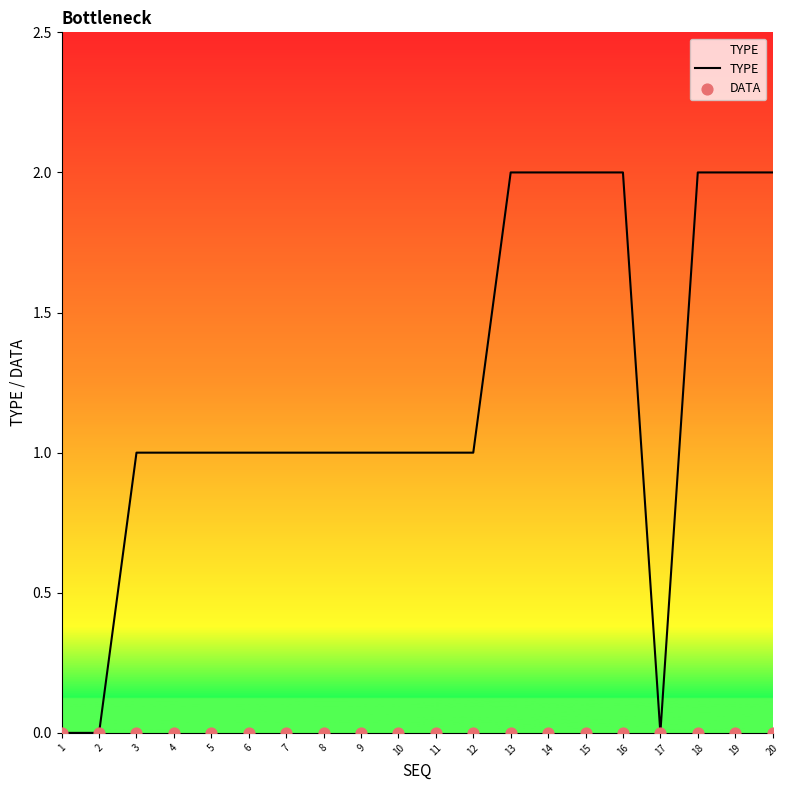

Which series has the largest Y range (max minus min)?

TYPE